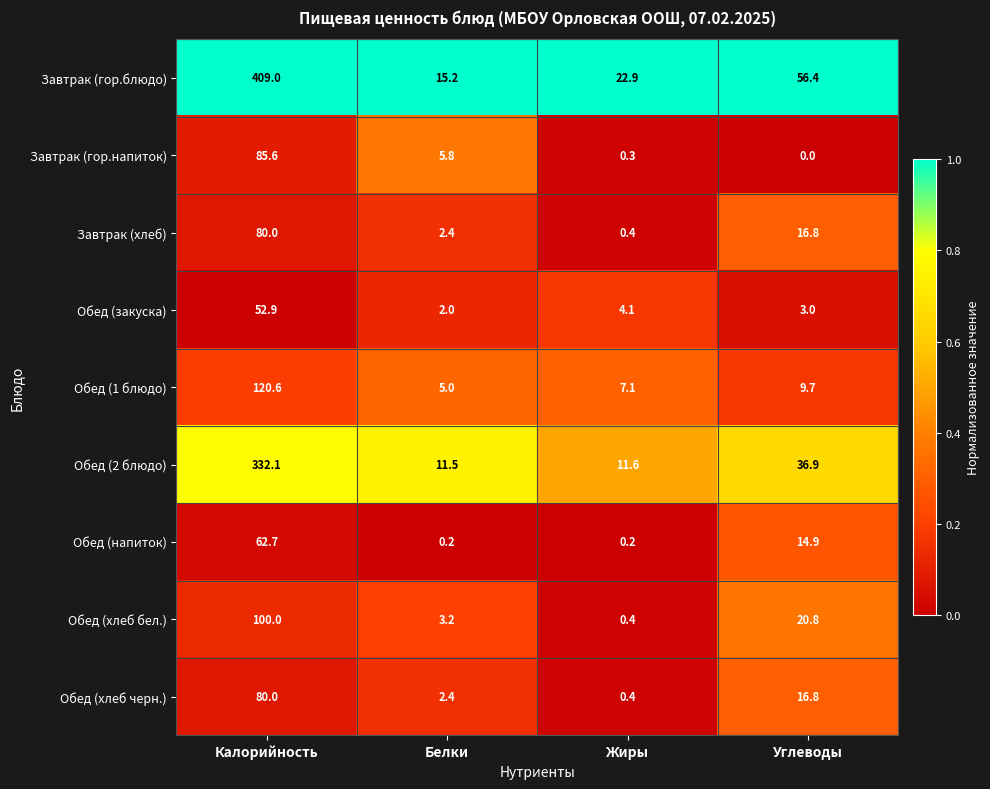

At which category is the sum across all series the highest?

Калорийность